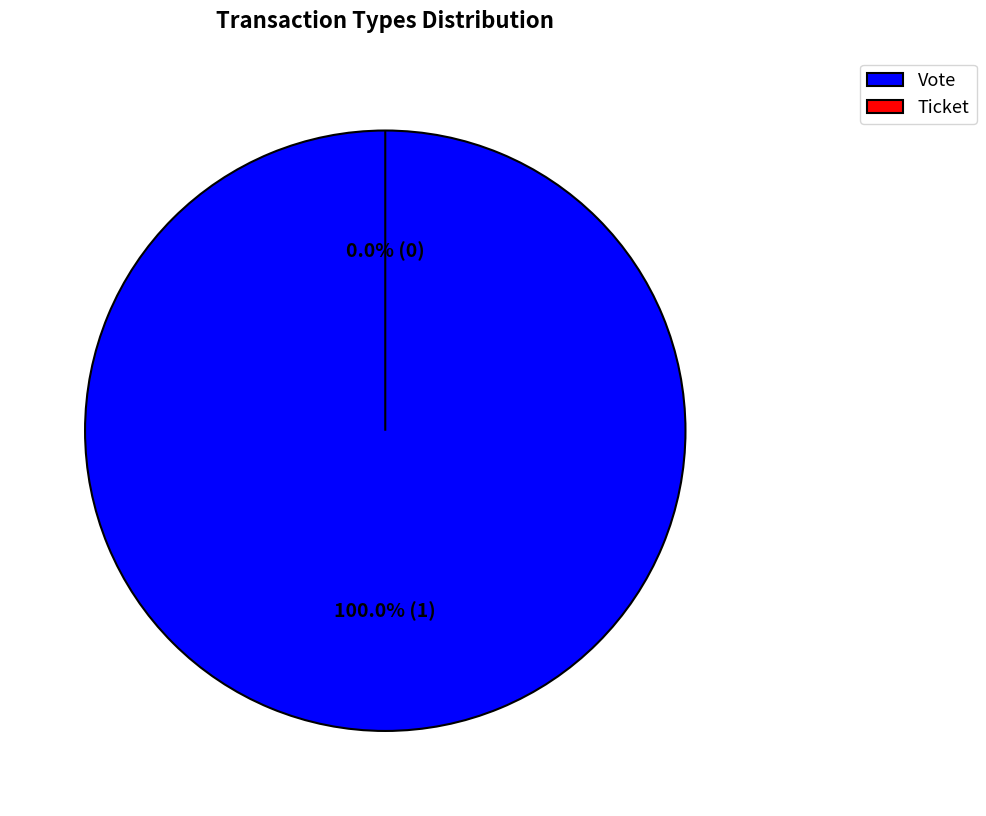

Which slice is the largest?

Vote